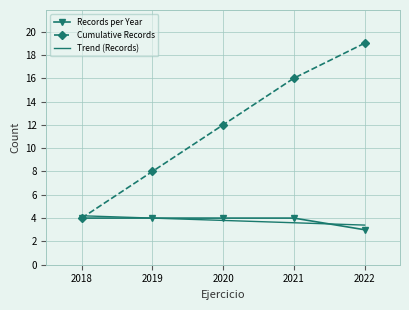

Is this an area chart (filled region under the line)?

No